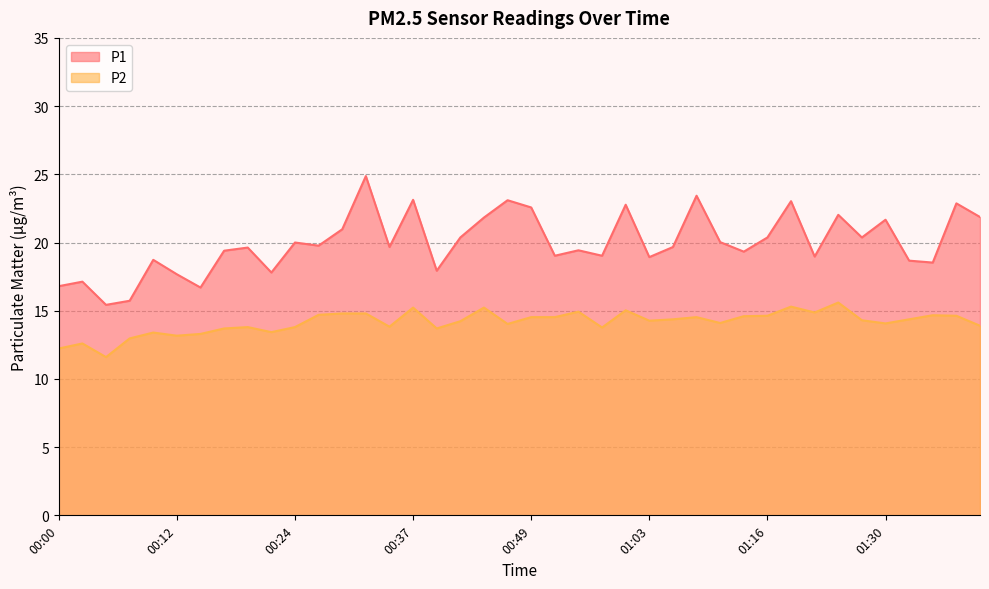

What is the sum of all P1 values?

799.3